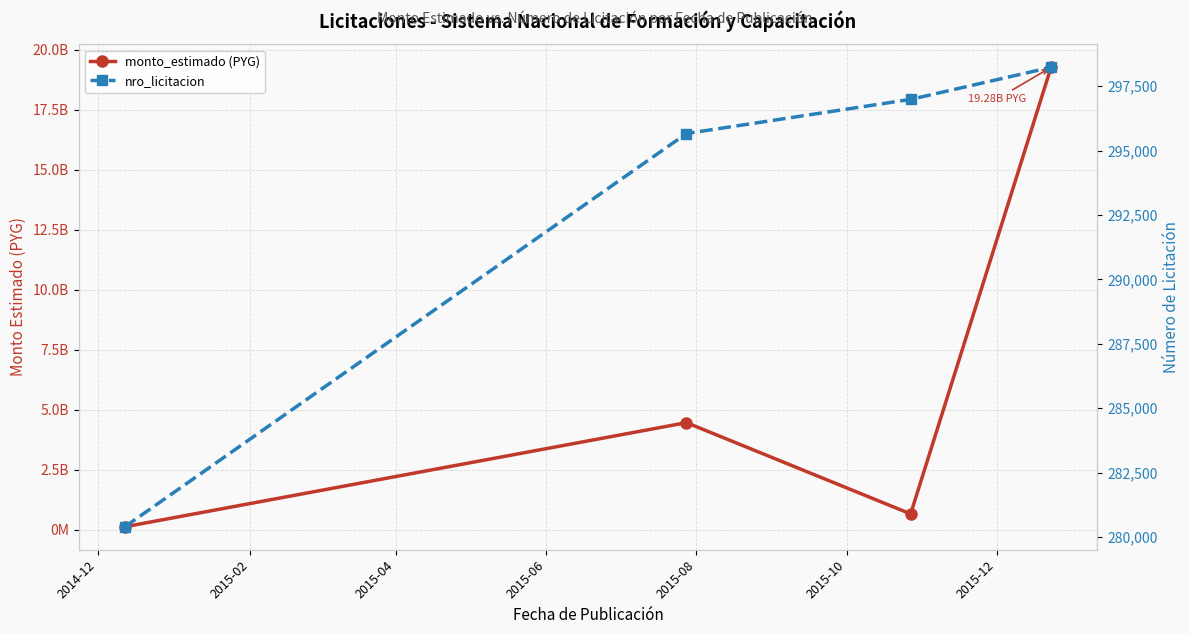

How many data points in nro_licitacion are above 296984?

1